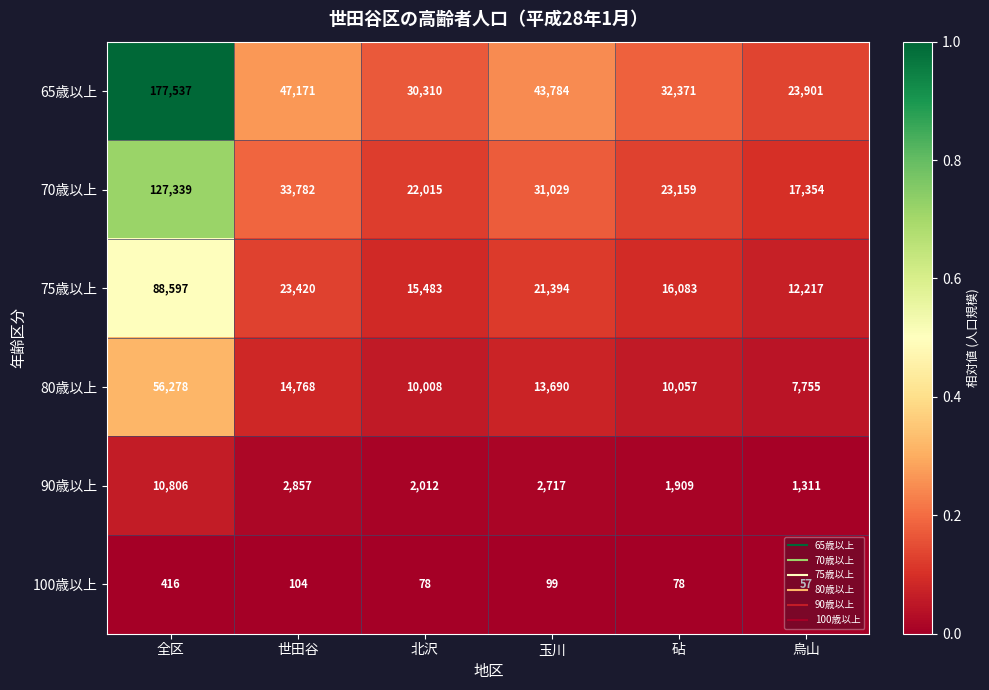

What is the total value across all series at 玉川?

112713